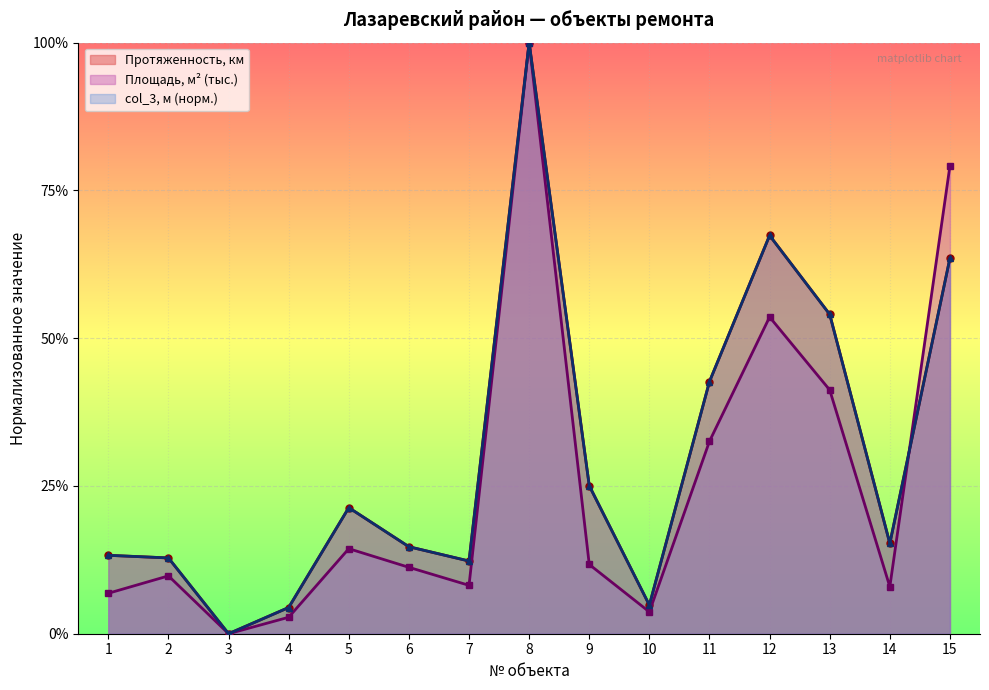

At which category is the sum across all series the highest?

8